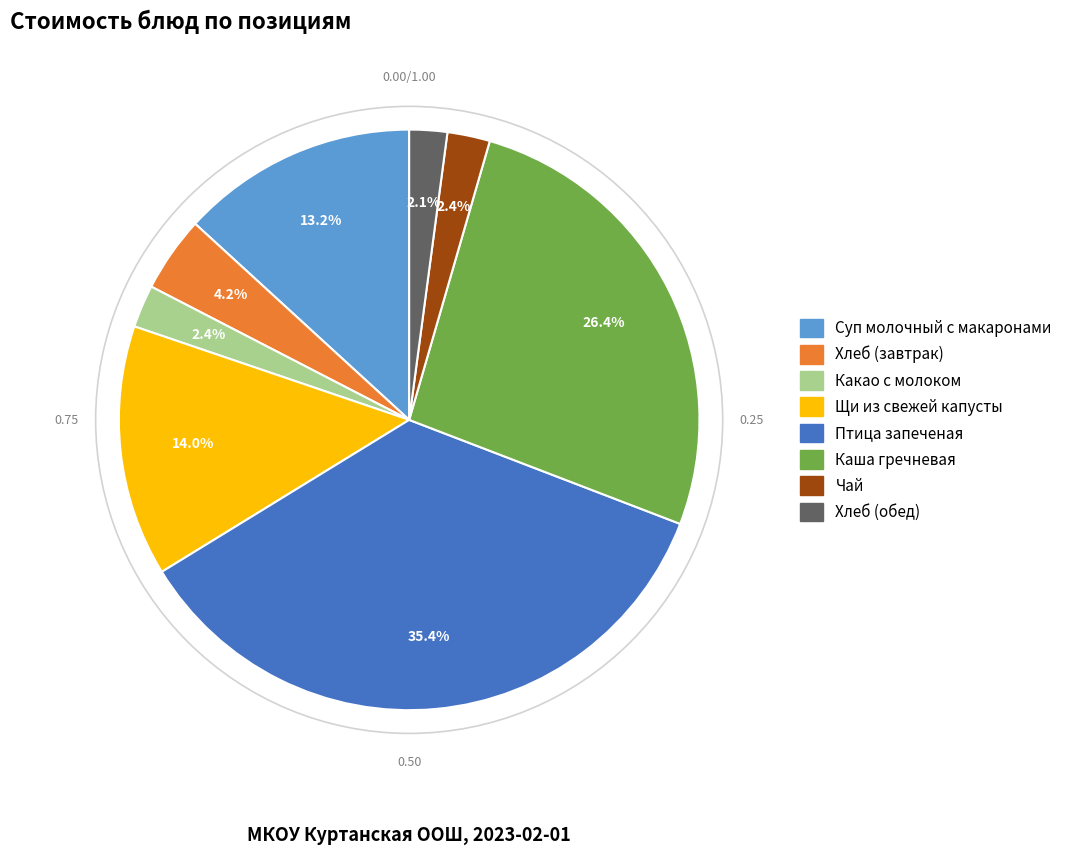

Is there a majority slice in this chart?

No